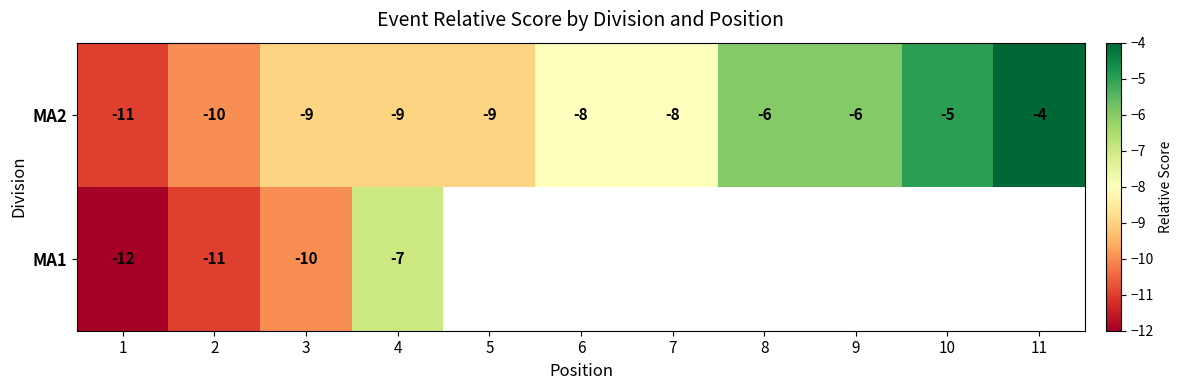

The MA2 series shows -5 at 5. True or false?

False